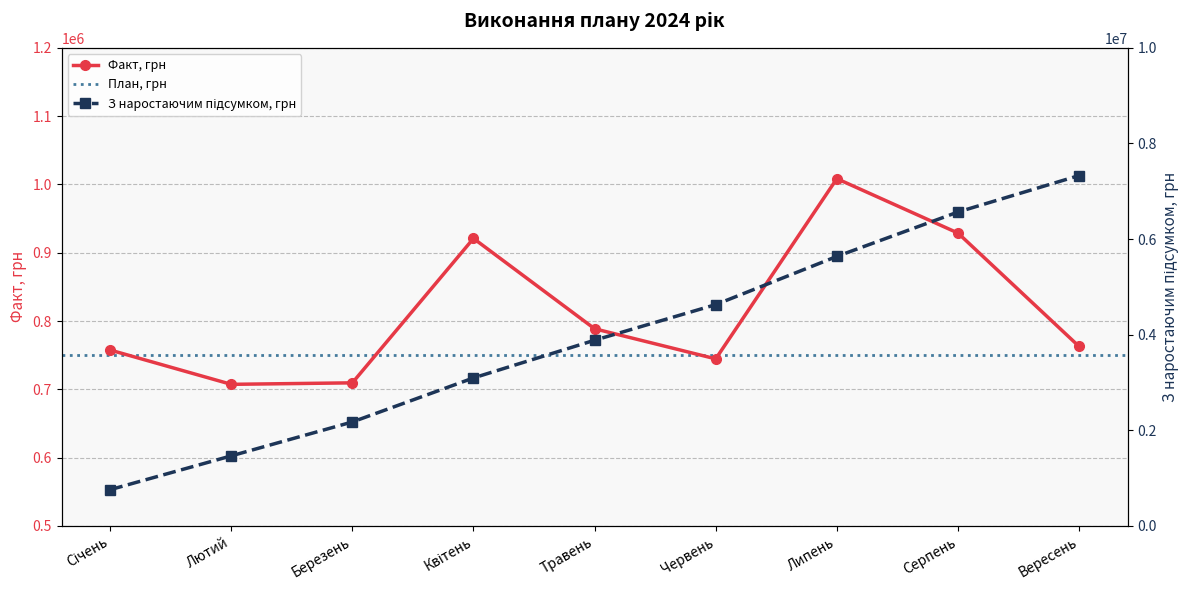

How many categories are shown in the chart?

9